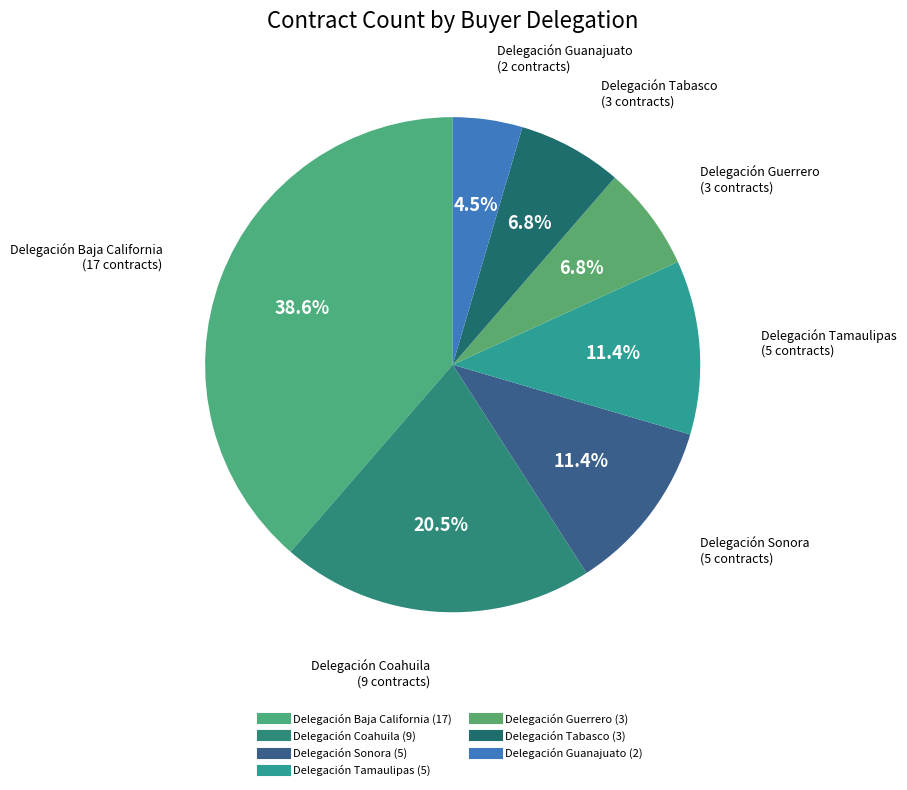

Rank the categories by value from lowest to highest.

Delegación Guanajuato, Delegación Guerrero, Delegación Tabasco, Delegación Sonora, Delegación Tamaulipas, Delegación Coahuila, Delegación Baja California